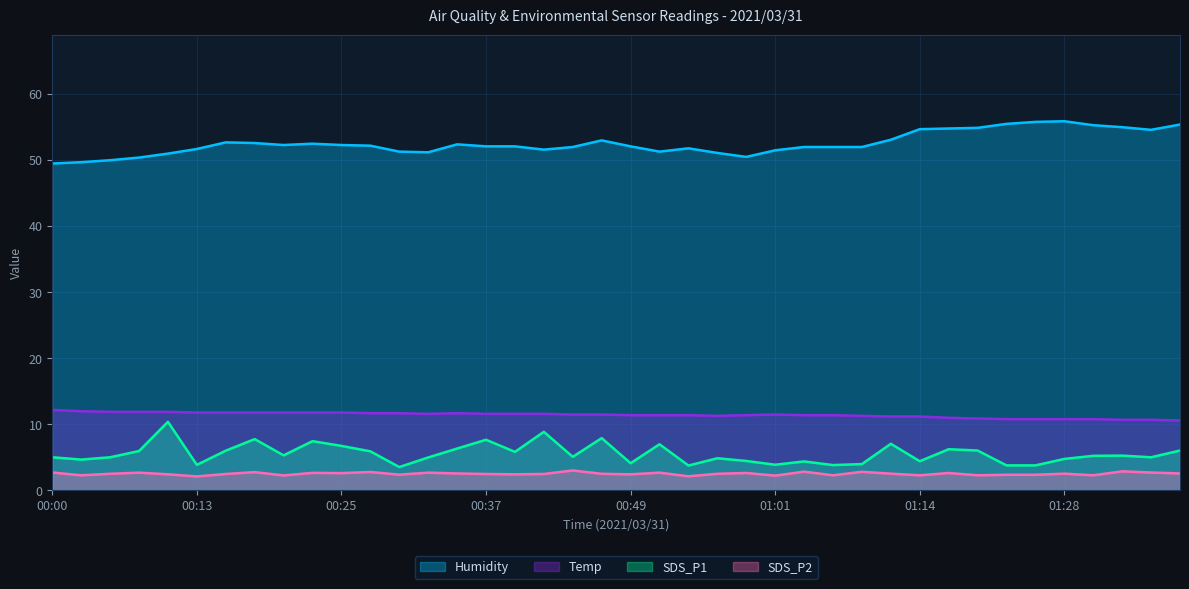

What is the value of the SDS_P2 point at the 2nd from the left?

2.3